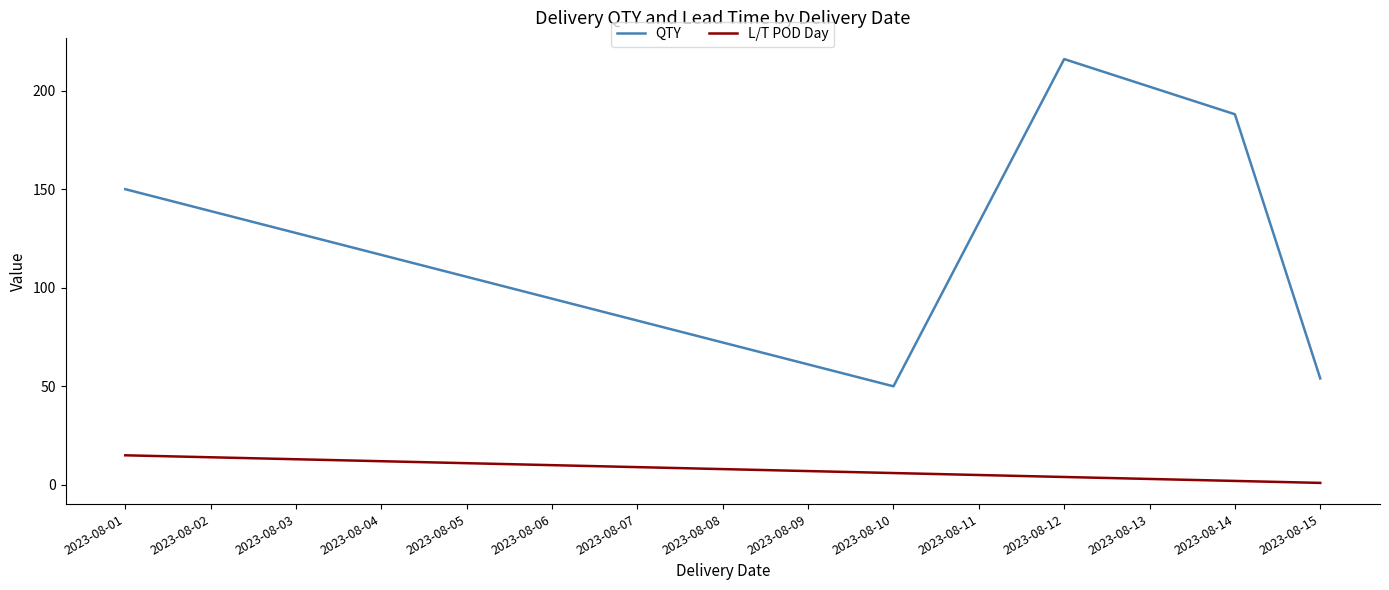

True or false: QTY has more than 0 interior local peaks.

True